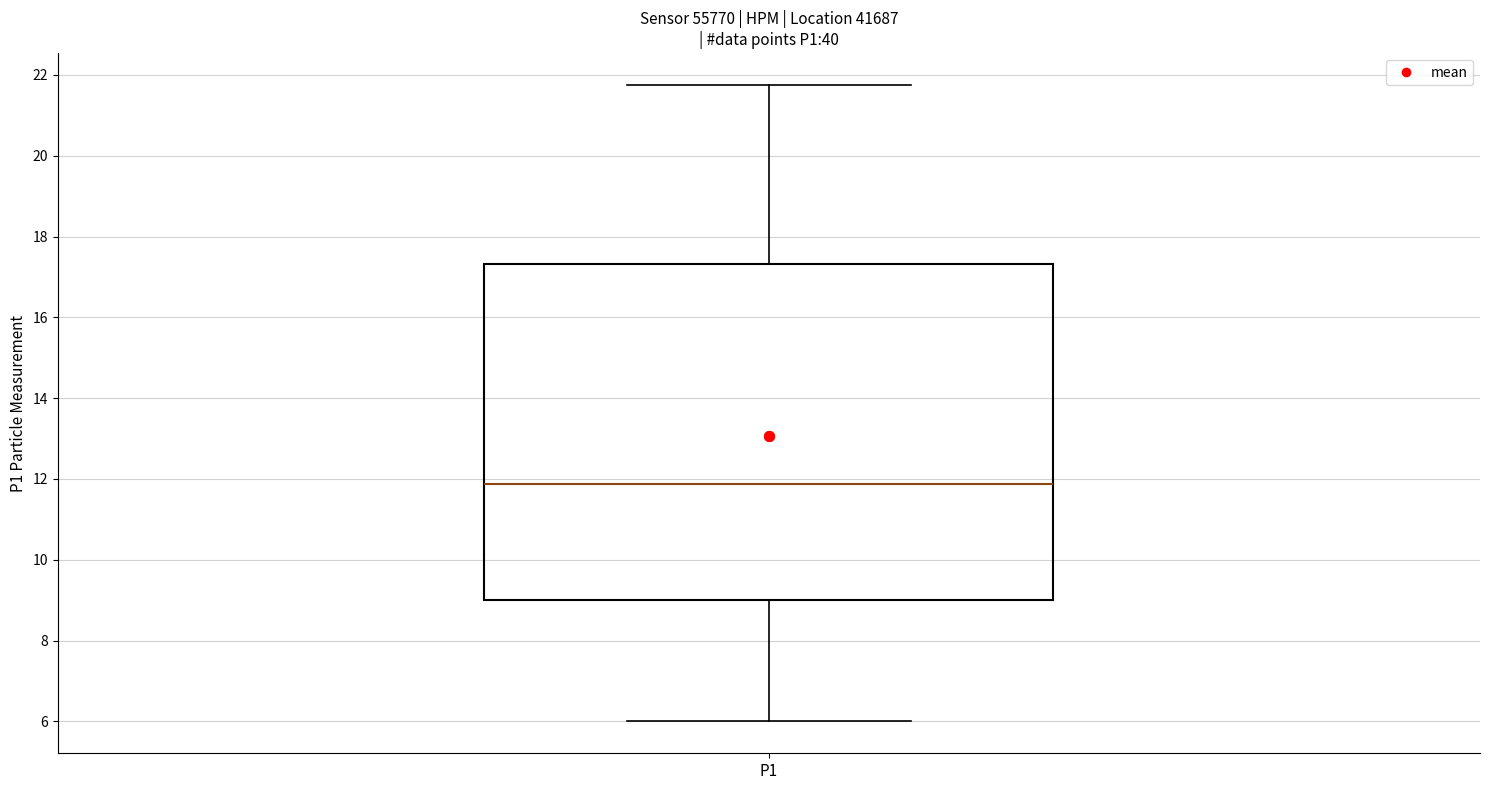

Transcribe this box plot: give where the median line is, the range the box spans, and where the two whiskers end, as read against the y-axis. The values are not printed on the chart, so give them approximately, as read against the axis.

median 11.8, box 9.0 to 17.4, whiskers 6.0 to 21.8